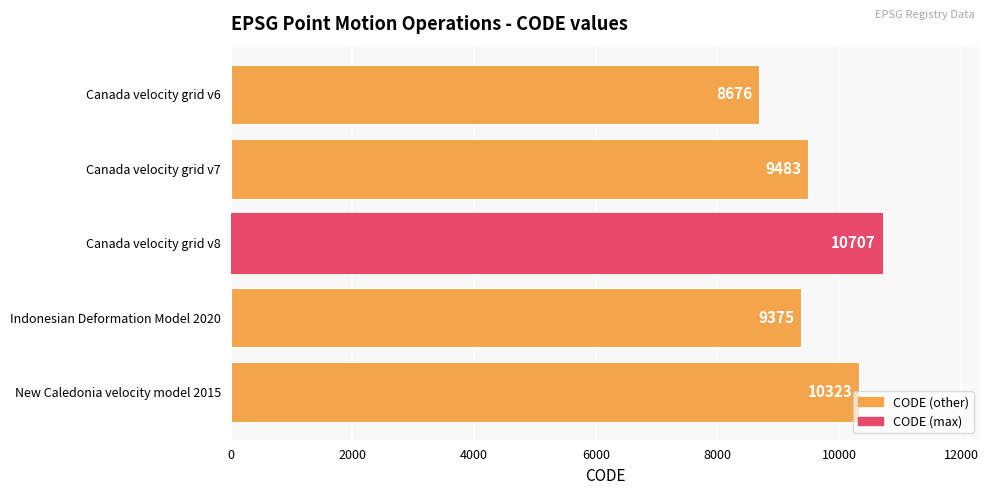

How many distinct data groups are displayed?

1